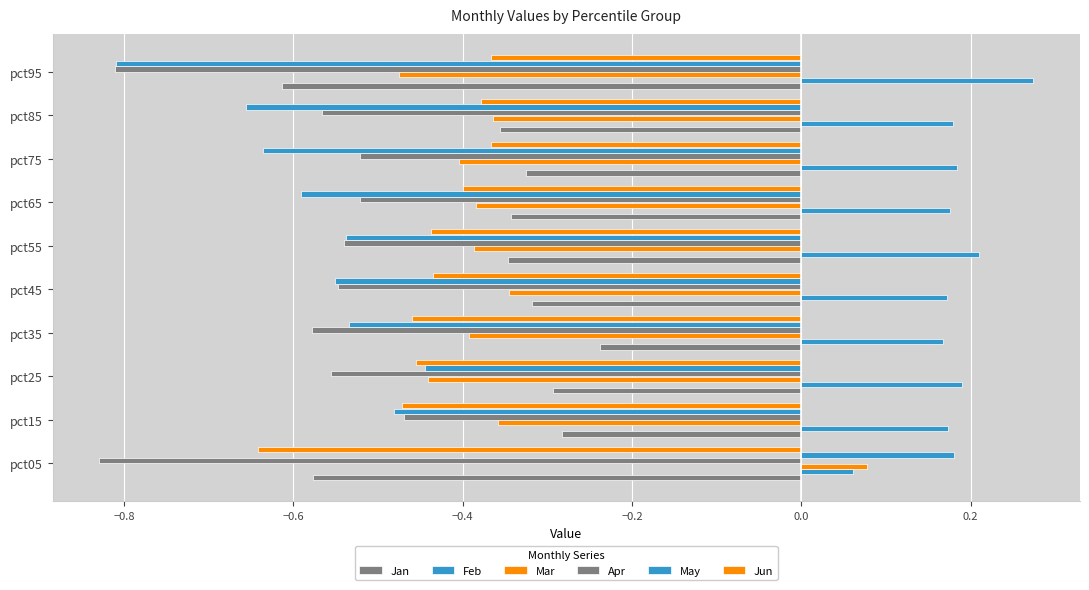

How many data points does each series have?

10